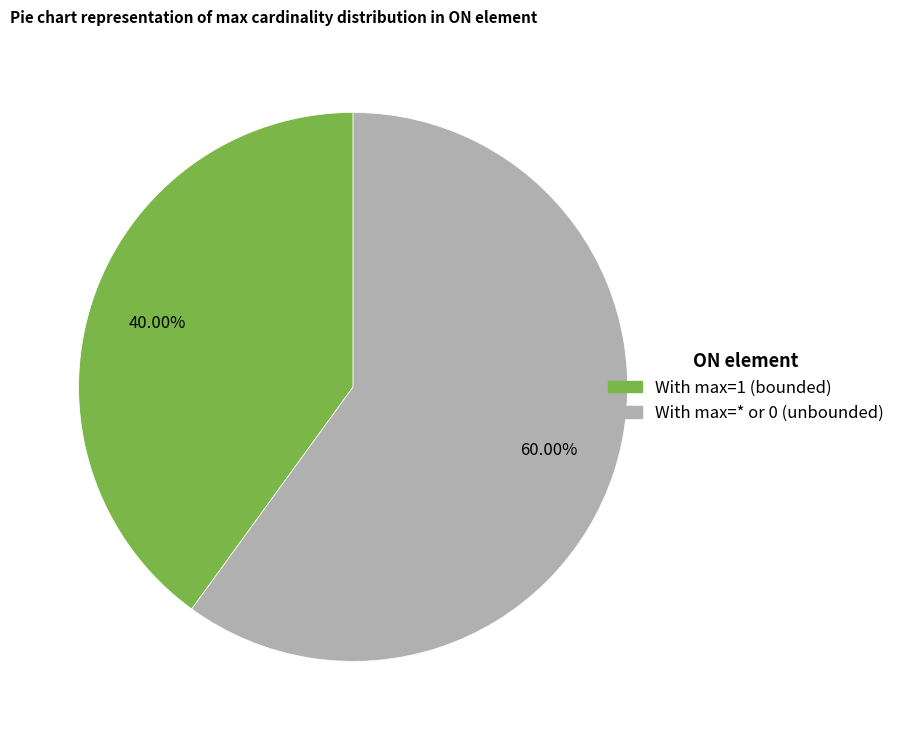

Is there a majority slice in this chart?

Yes